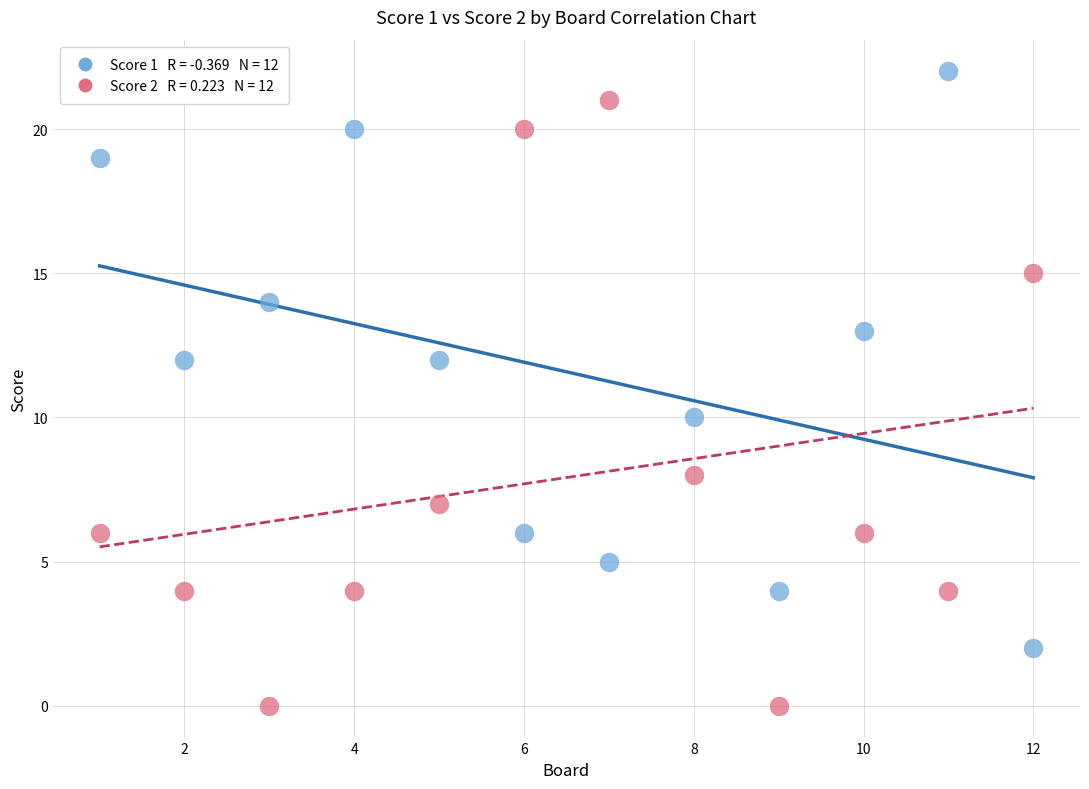

Across all data points, what is the range of X values (max minus min)?

11